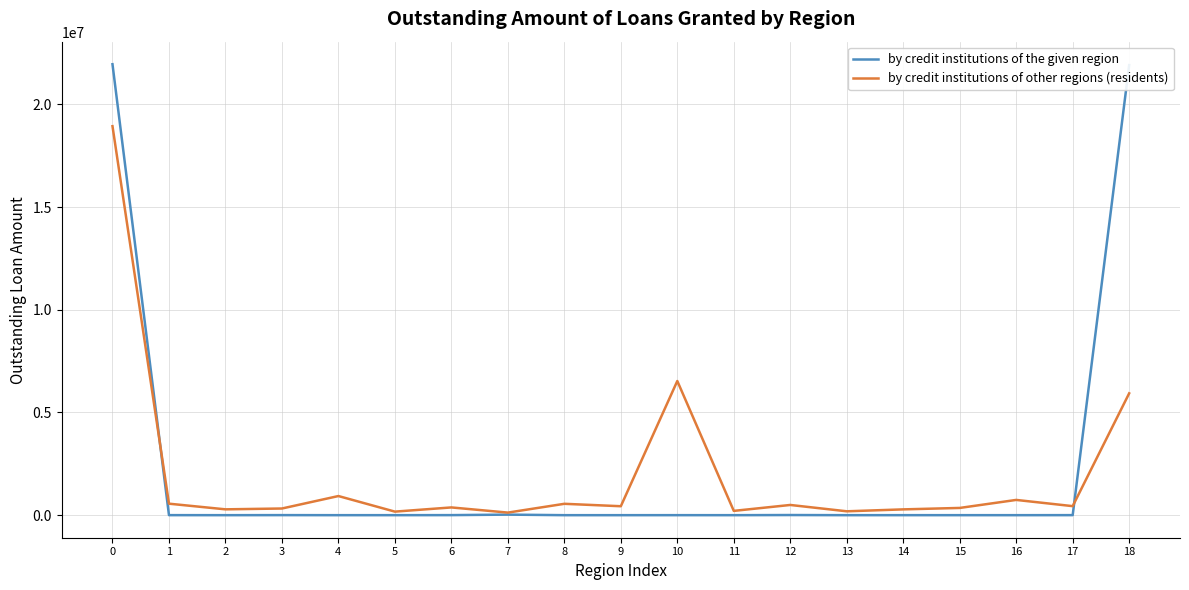

Does the chart have visible grid lines?

Yes